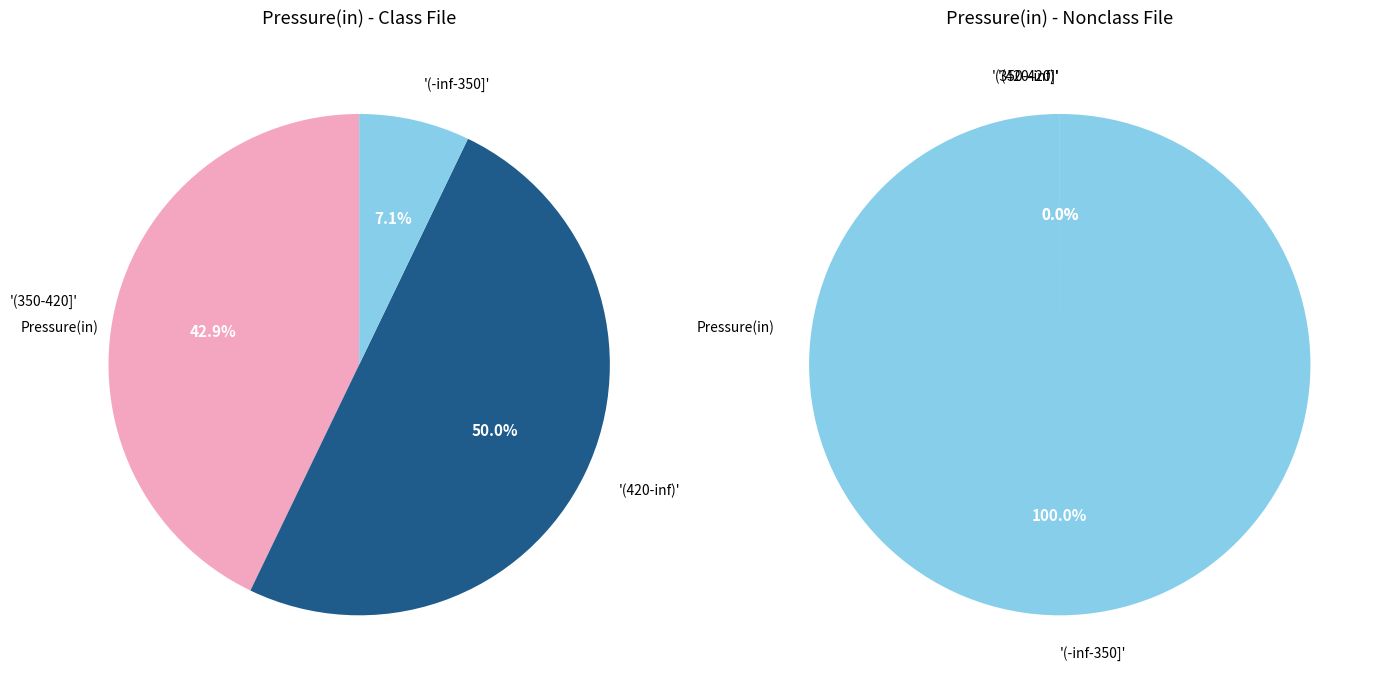

Approximately how many times larger is the value at 3 compared to 0?

0.9